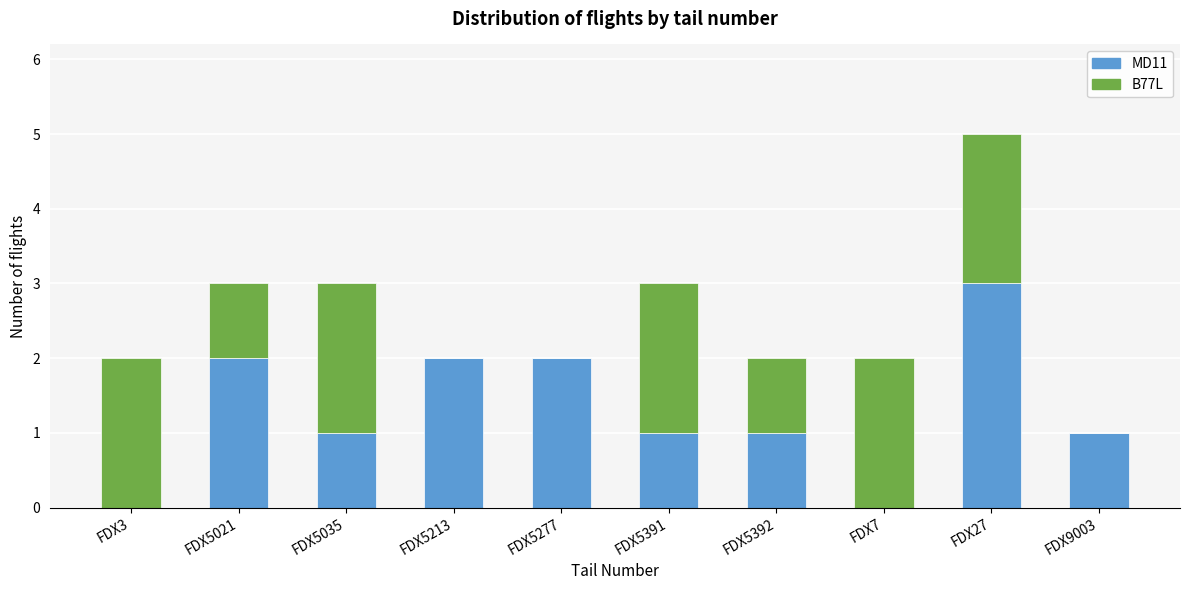

Reading left to right, transcribe the values for MD11.

FDX3=0	FDX5021=2	FDX5035=1	FDX5213=2	FDX5277=2	FDX5391=1	FDX5392=1	FDX7=0	FDX27=3	FDX9003=1